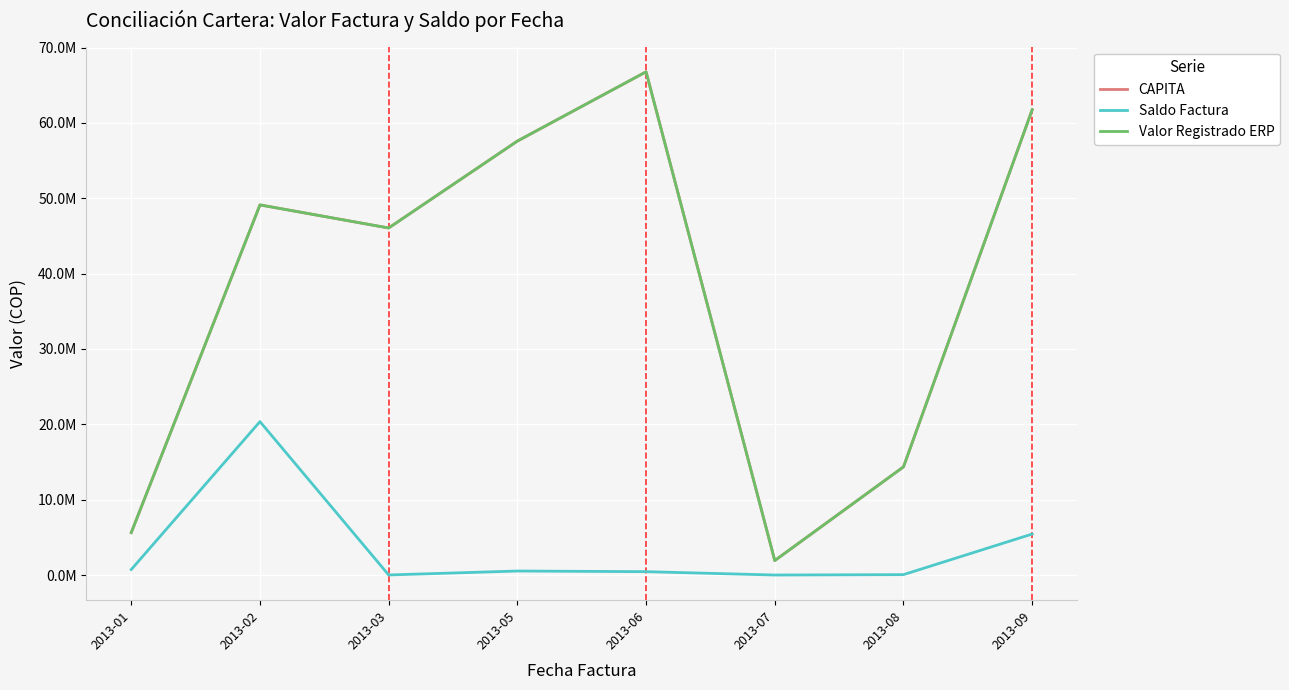

List the series in order of their peak value, highest first.

CAPITA, Valor Registrado ERP, Saldo Factura